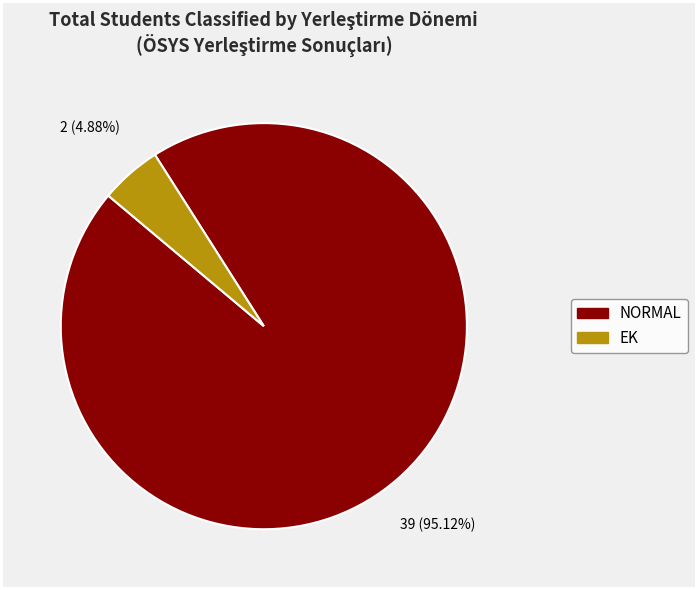

What is the smallest slice in the pie chart?

EK